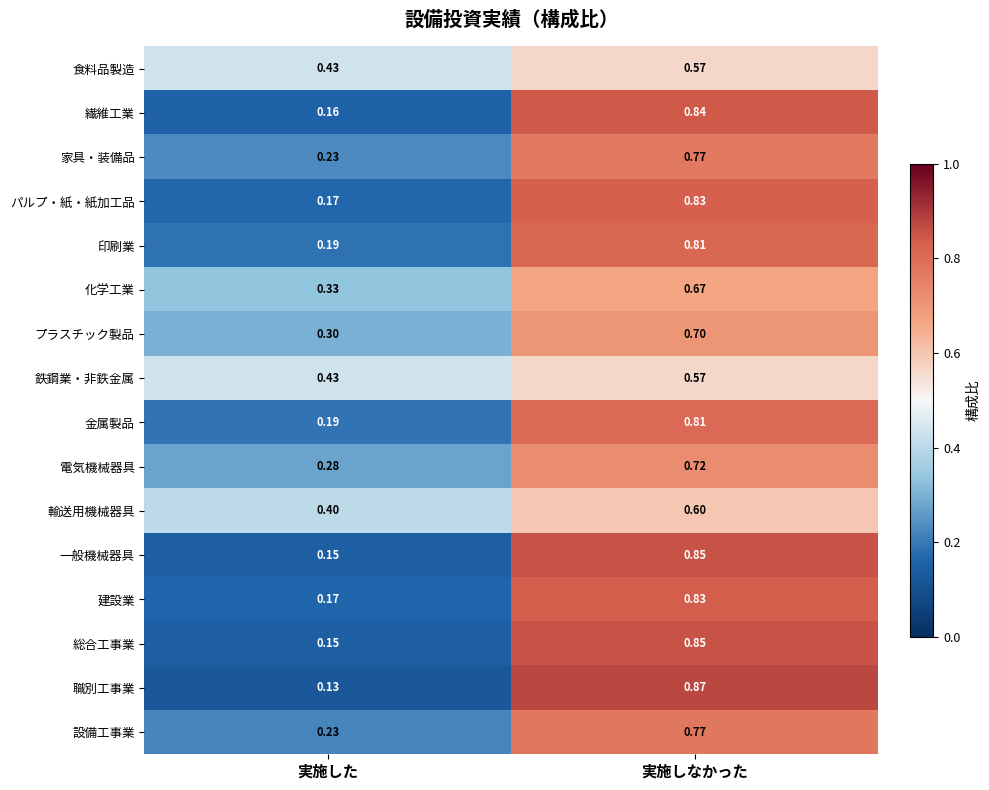

Where is 化学工業 nearest to the value 0?

実施した